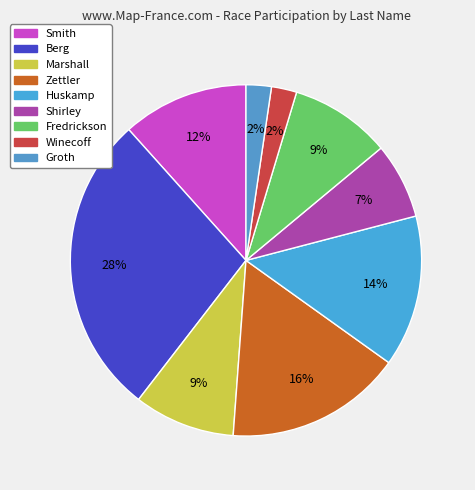

Is there any slice that represents more than half of the pie?

No